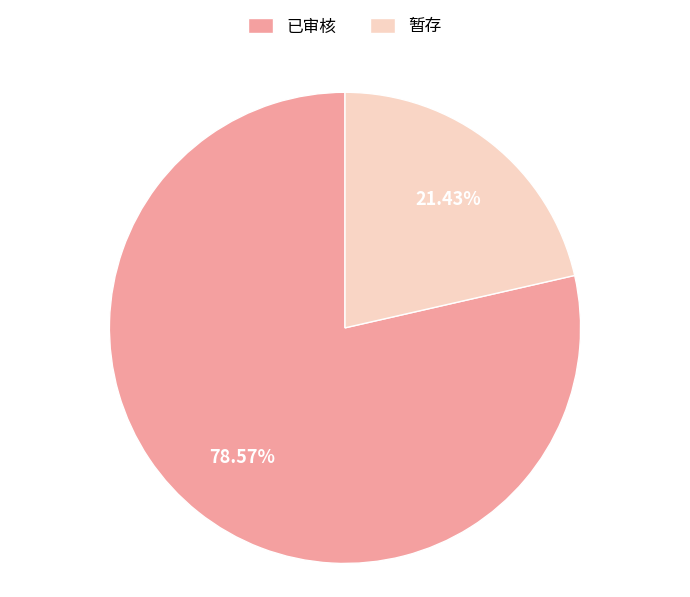

To the nearest percent, what is the difference between the 已审核 and 暂存 slice percentages?

57%